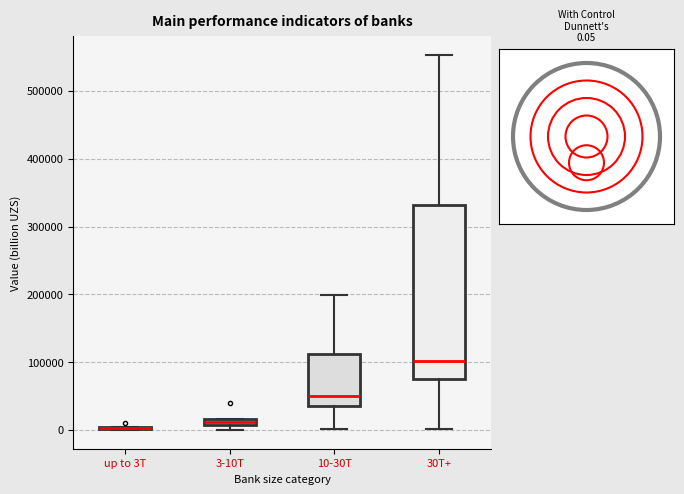

Which box is the tallest, from its lower edge to its upper edge?

30T+